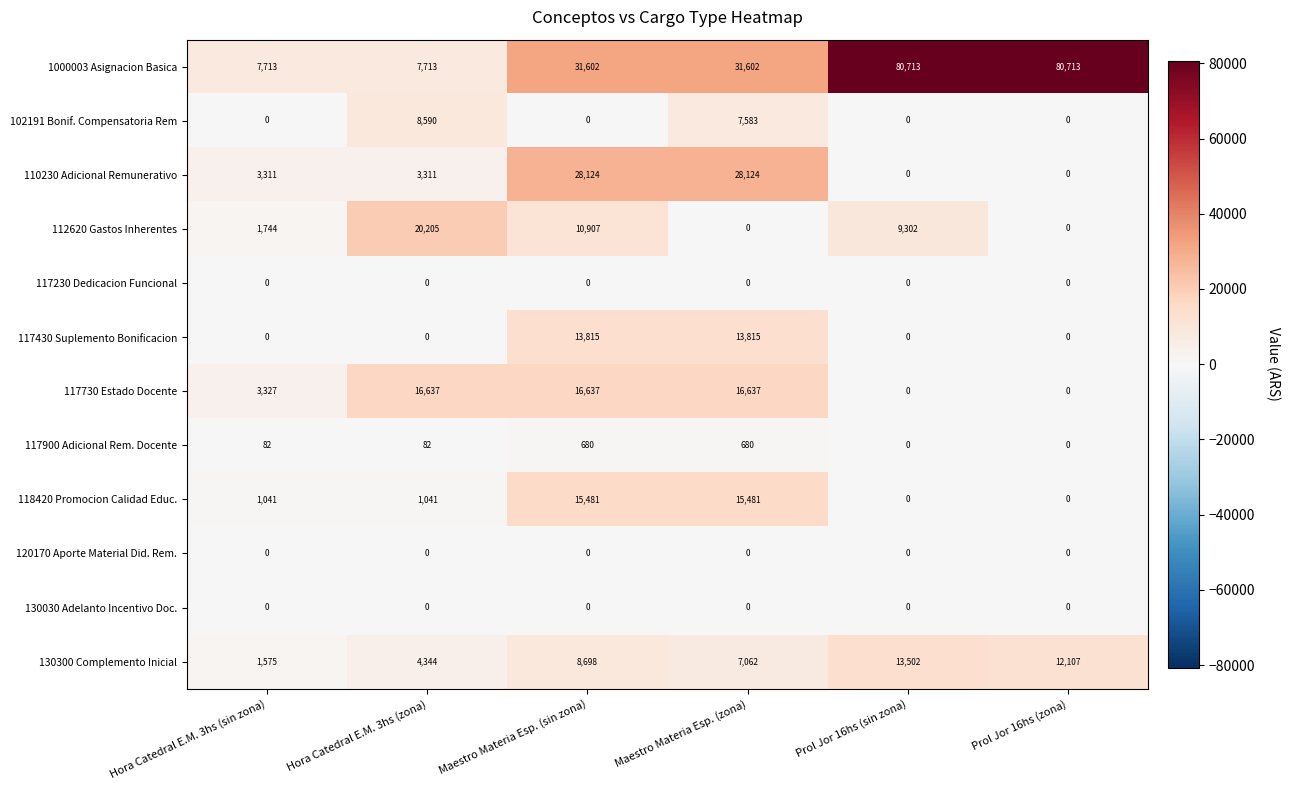

At which category is the sum across all series the highest?

Maestro Materia Esp. (sin zona)